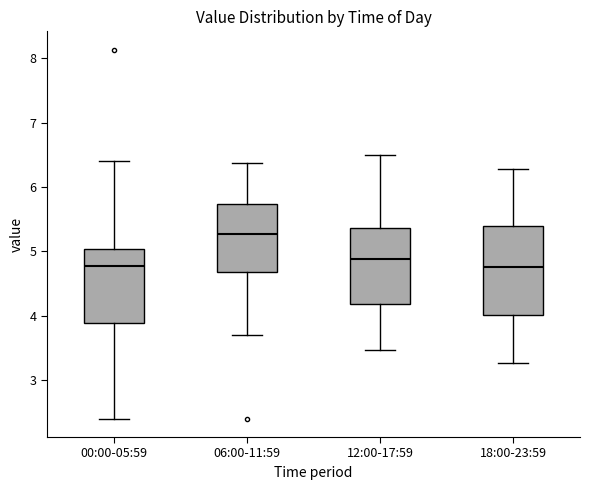

Comparing the boxes themselves (not the whiskers), which one is the tallest?

18:00-23:59